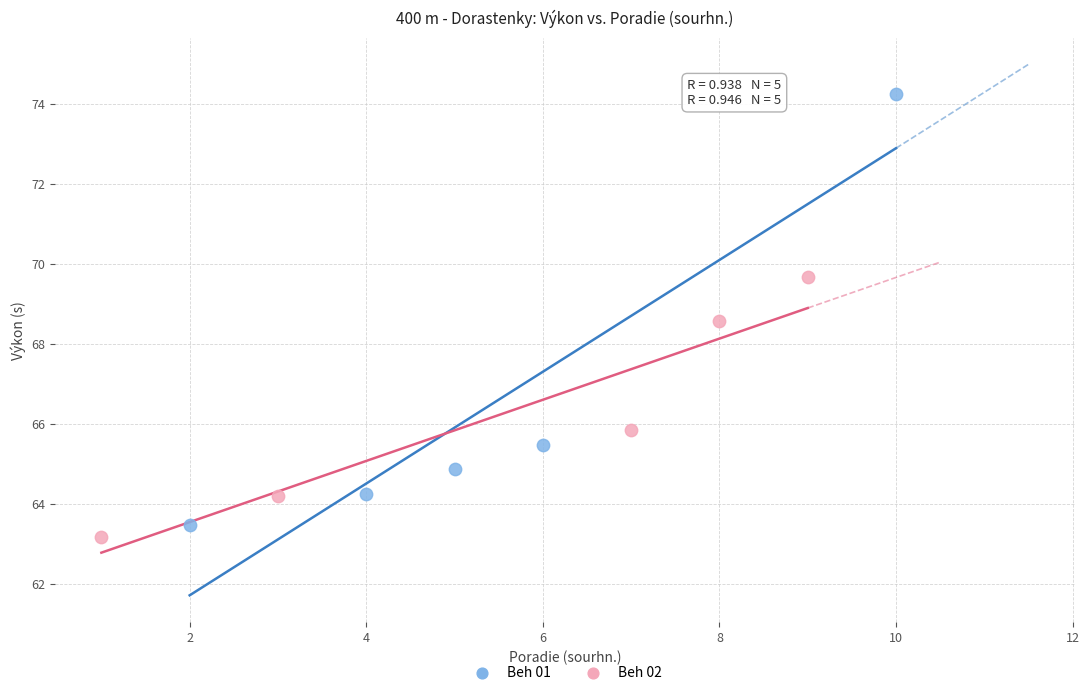

Which series reaches the minimum Y coordinate?

Beh 02